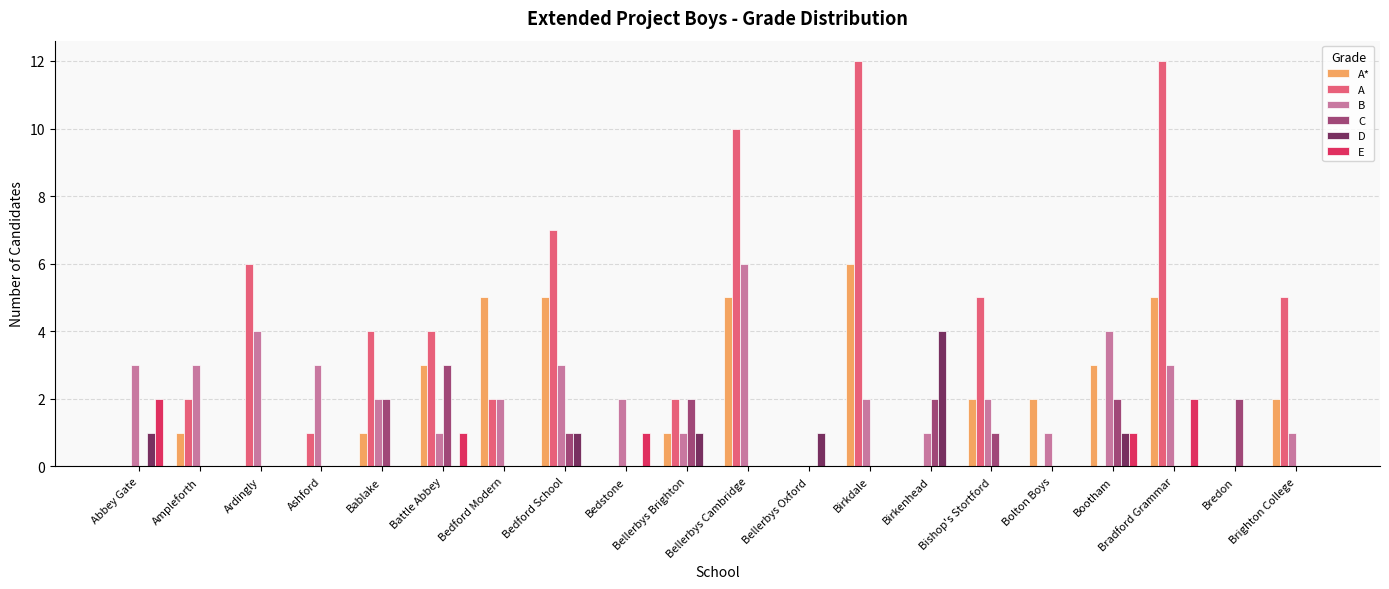

What is the sum of all A values?

72